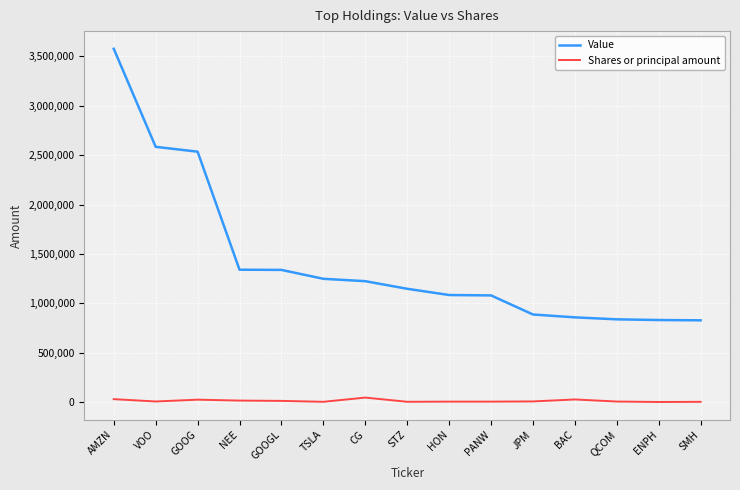

What is the minimum value shown in the chart?

3000